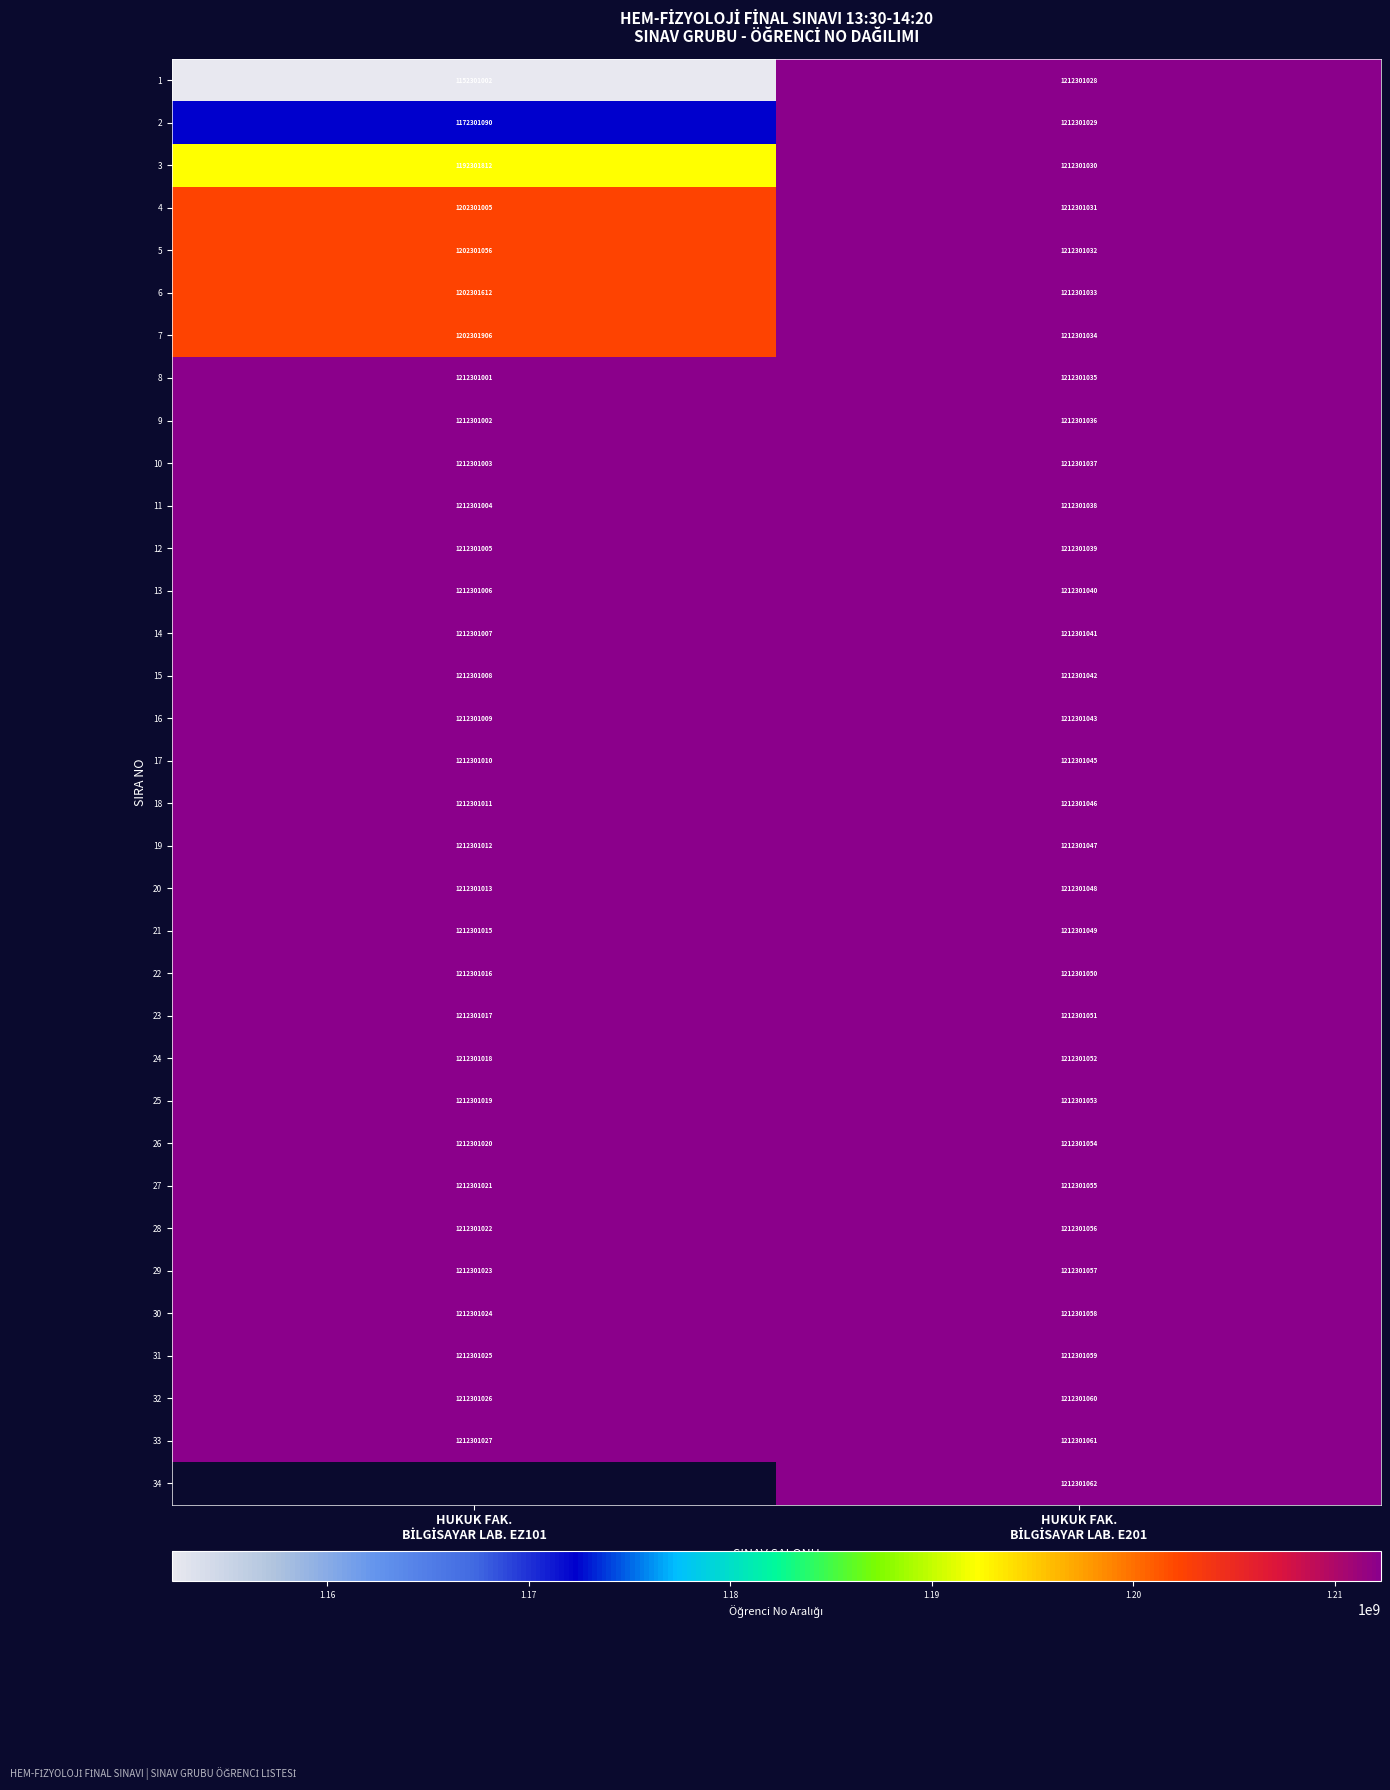

What is the average value of the 4 series?

1207301018